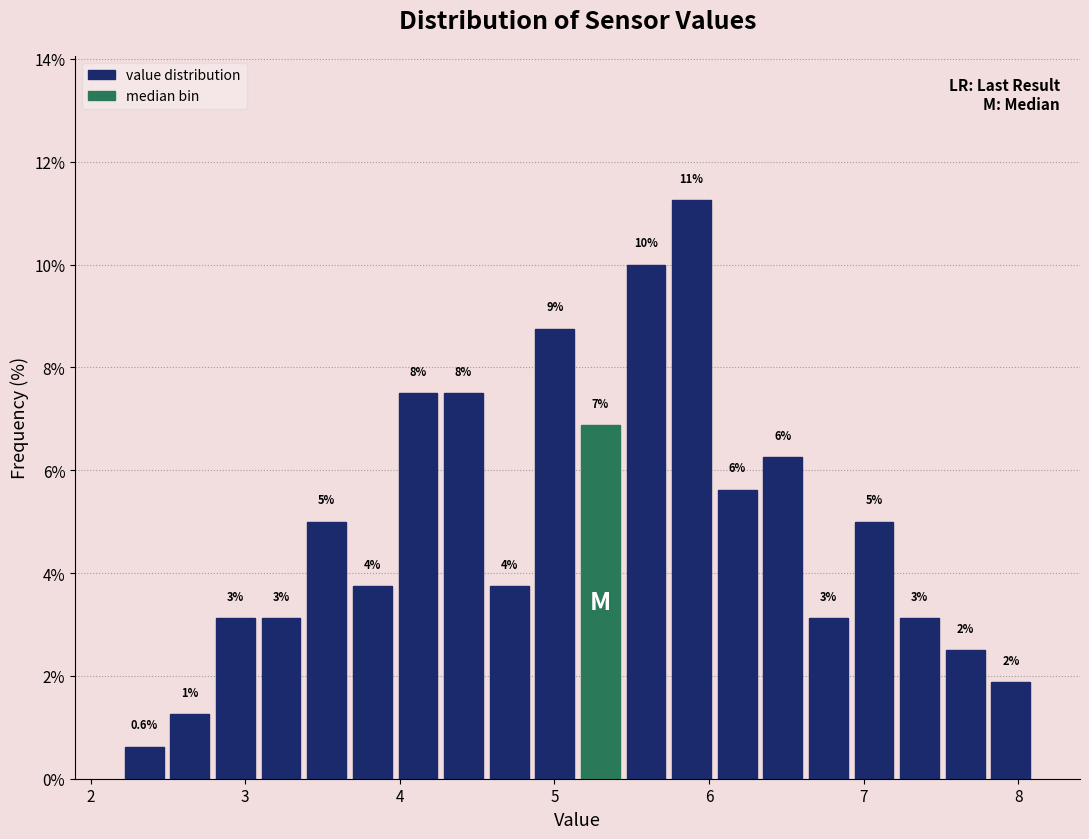

Around what value on the x-axis is the tallest bar? Give the approximate position of its centre, as read against the axis.

5.9